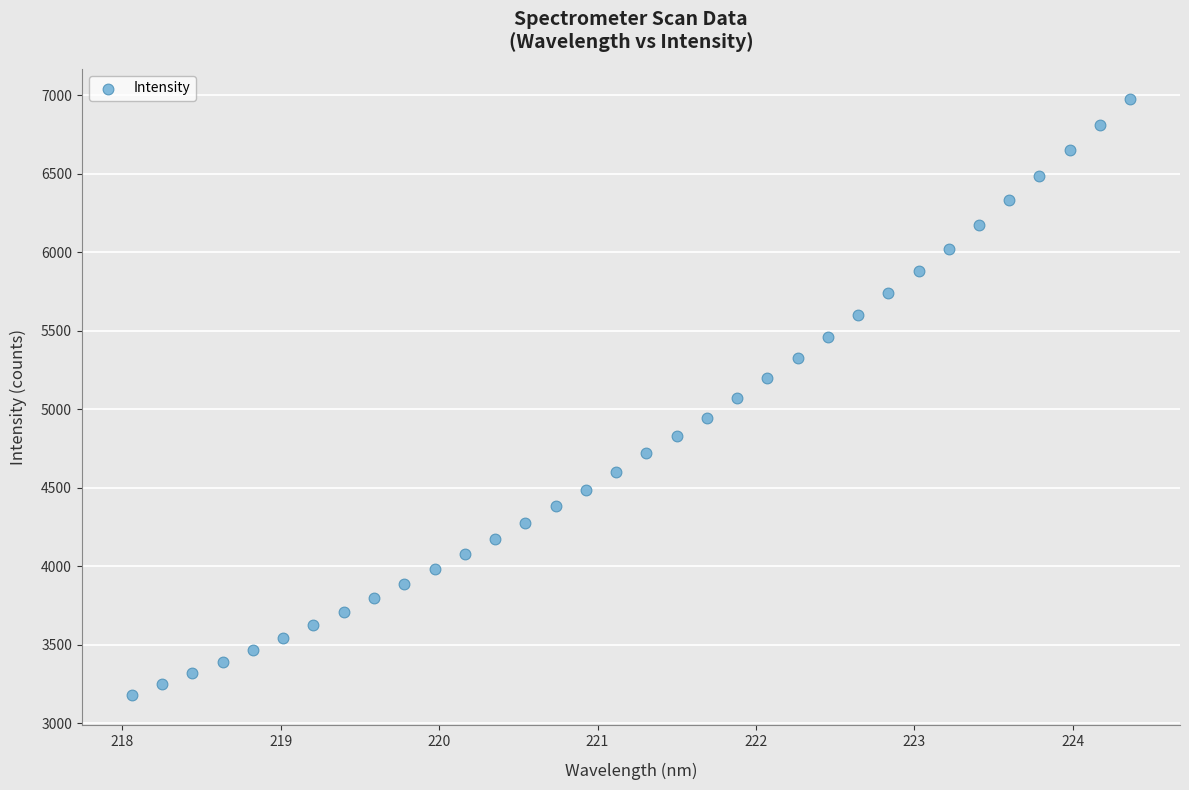

What is the range of Y values (max minus min)?

3800.1